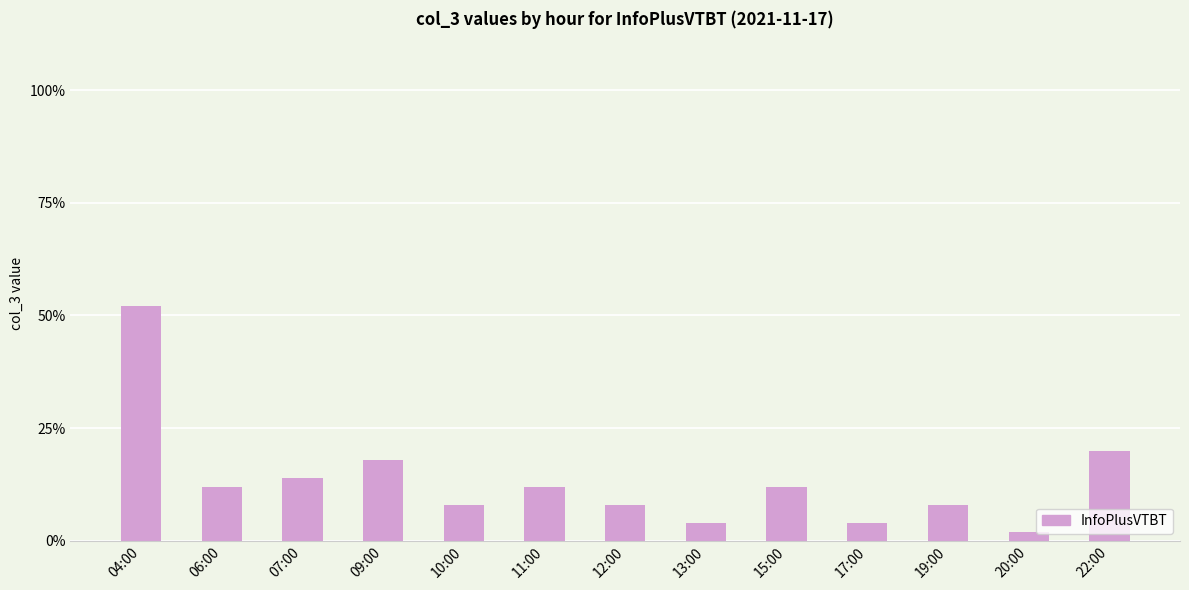

What is the difference between the values at 10:00 and 09:00?

10